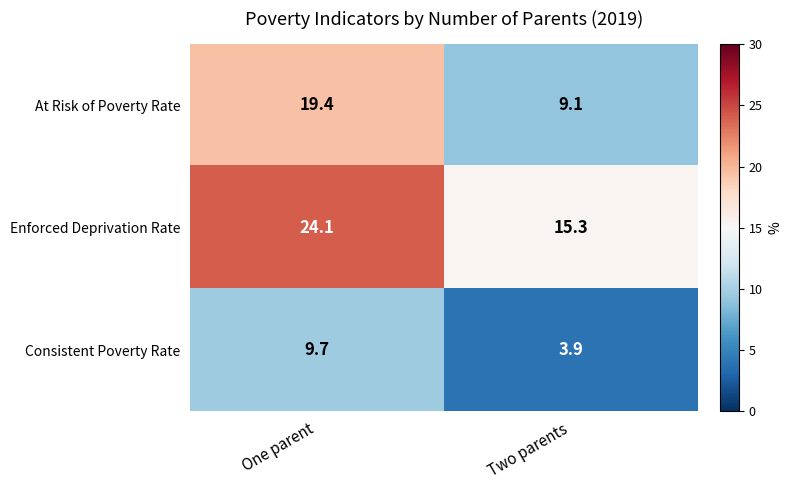

Is it true that Enforced Deprivation Rate equals 39.1 at One parent?

False